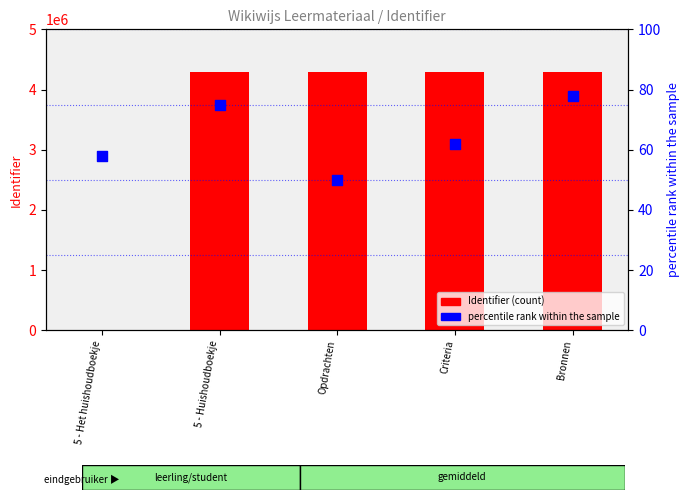

What are all the series names shown in the legend?

Identifier (count), percentile rank within the sample